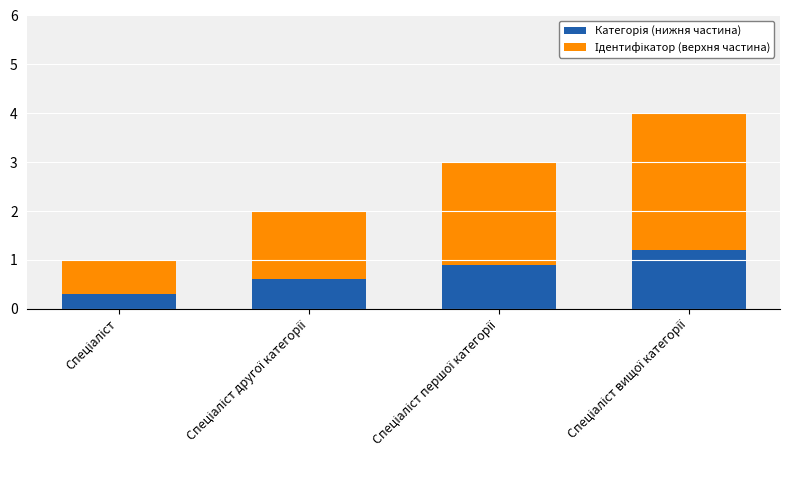

Rank the categories by Категорія (нижня частина) value from highest to lowest.

Спеціаліст вищої категорії, Спеціаліст першої категорії, Спеціаліст другої категорії, Спеціаліст